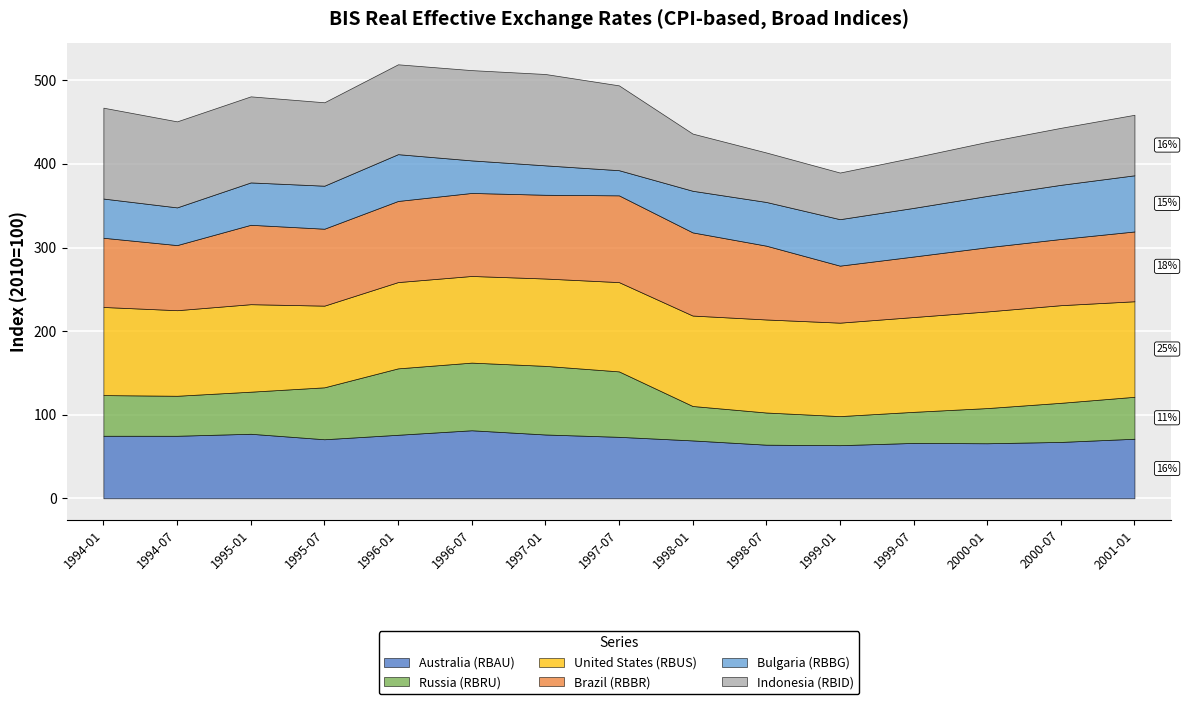

After their last crossing, which series has the higher values: Bulgaria (RBBG) or Russia (RBRU)?

Bulgaria (RBBG)